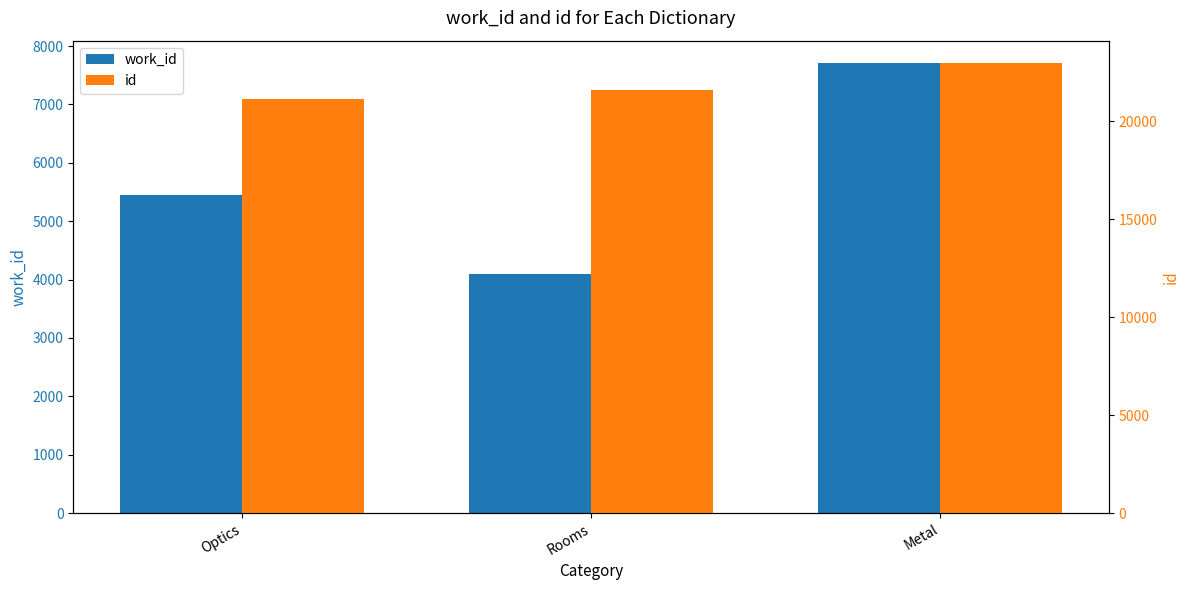

Which series has the largest total across all categories?

id